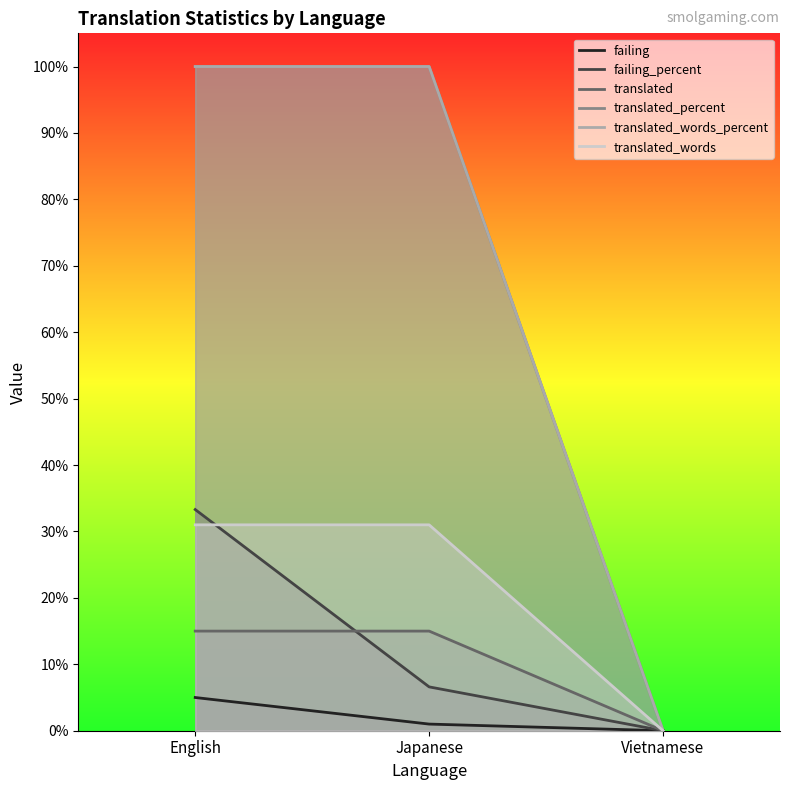

What is the sum of all translated values?

30.0